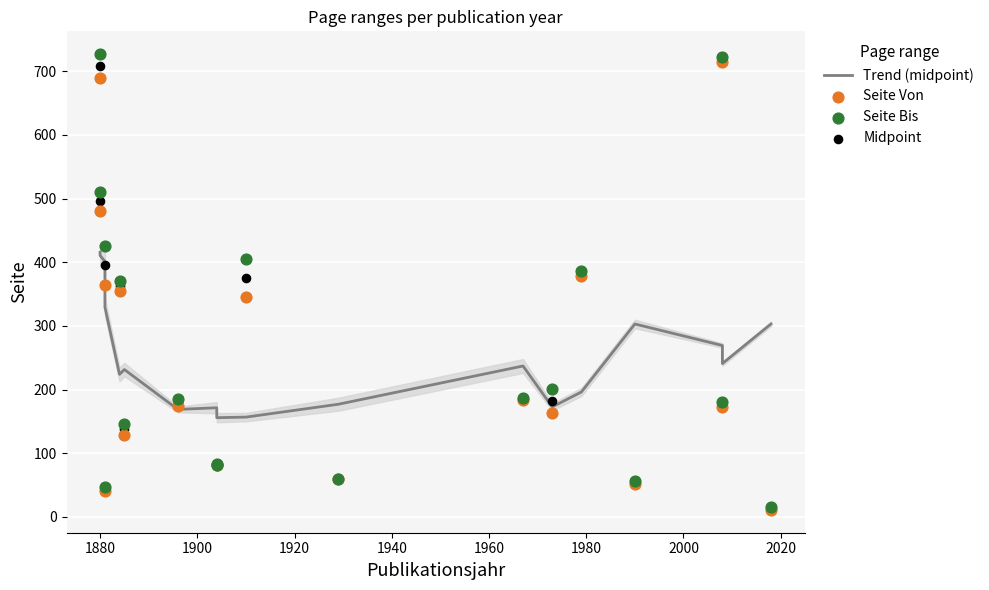

Which series has the largest total across all categories?

Seite Bis